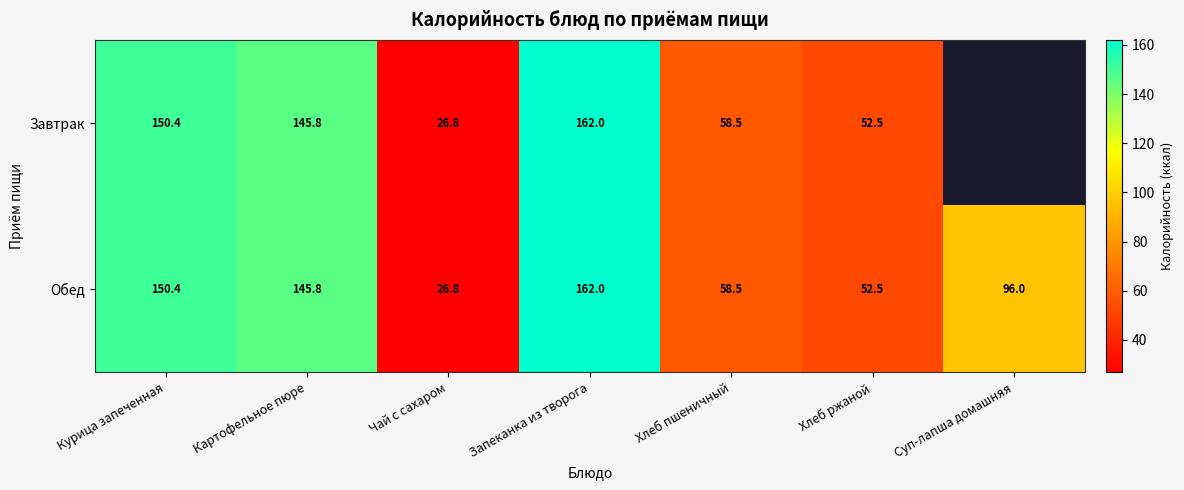

What is the lowest value of the Обед series?

26.8